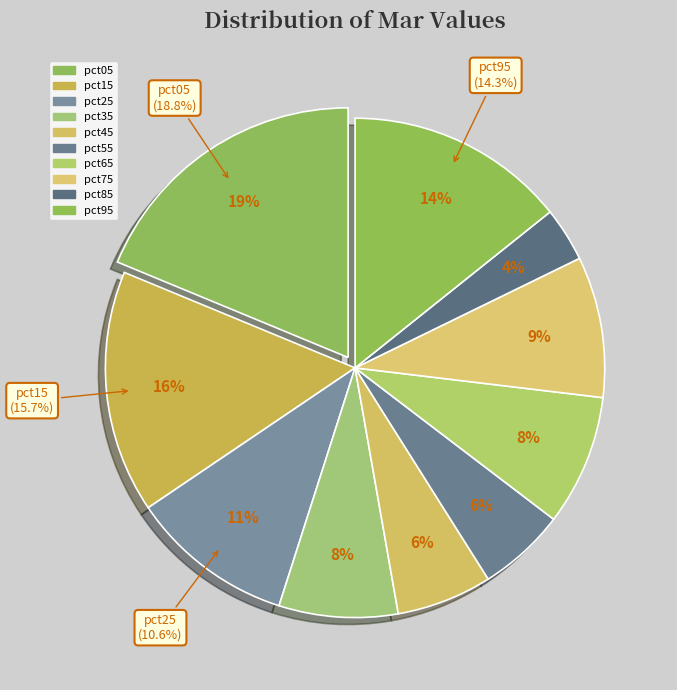

To the nearest percent, what portion does pct15 represent?

16%